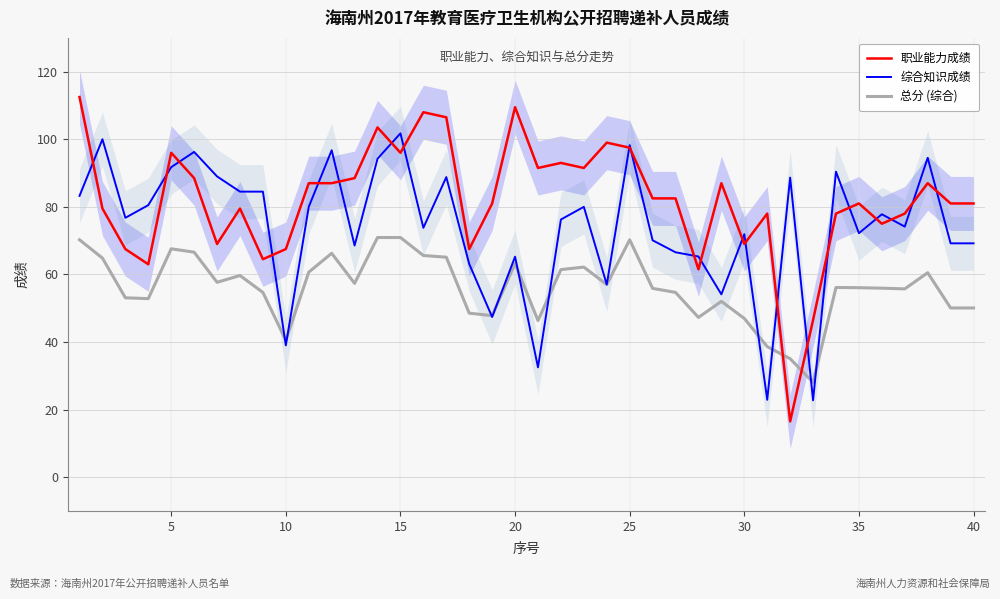

What is the sum of all 总分 (综合) values?

2244.3